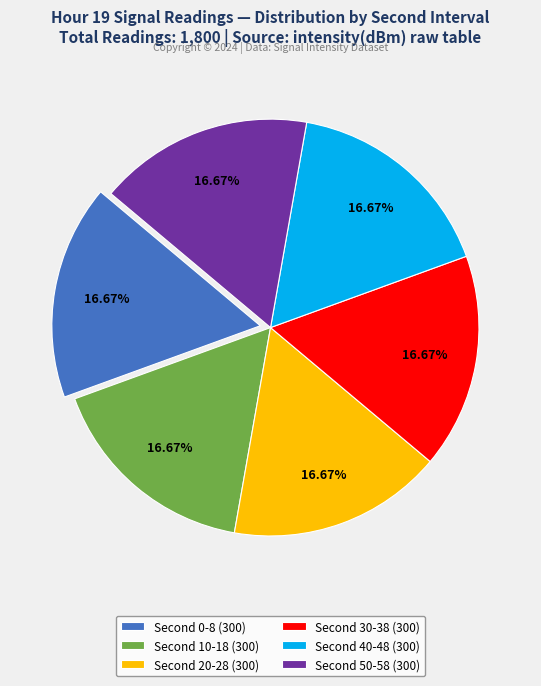

Is there any slice that represents more than half of the pie?

No